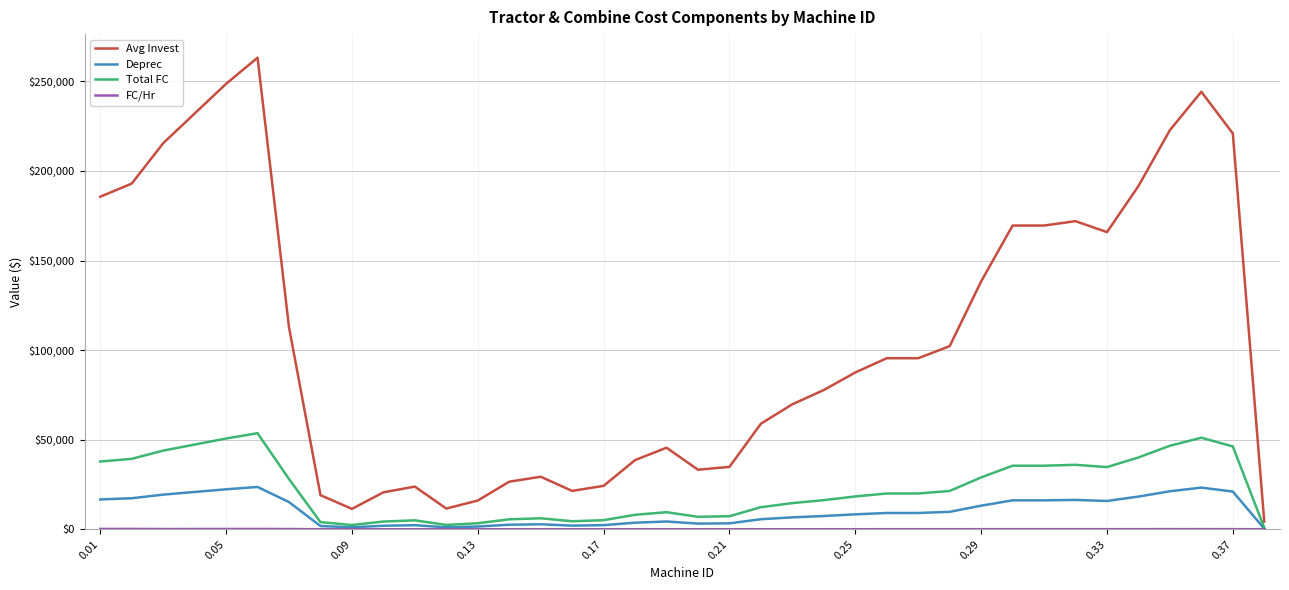

What is the greatest value displayed?

263211.0